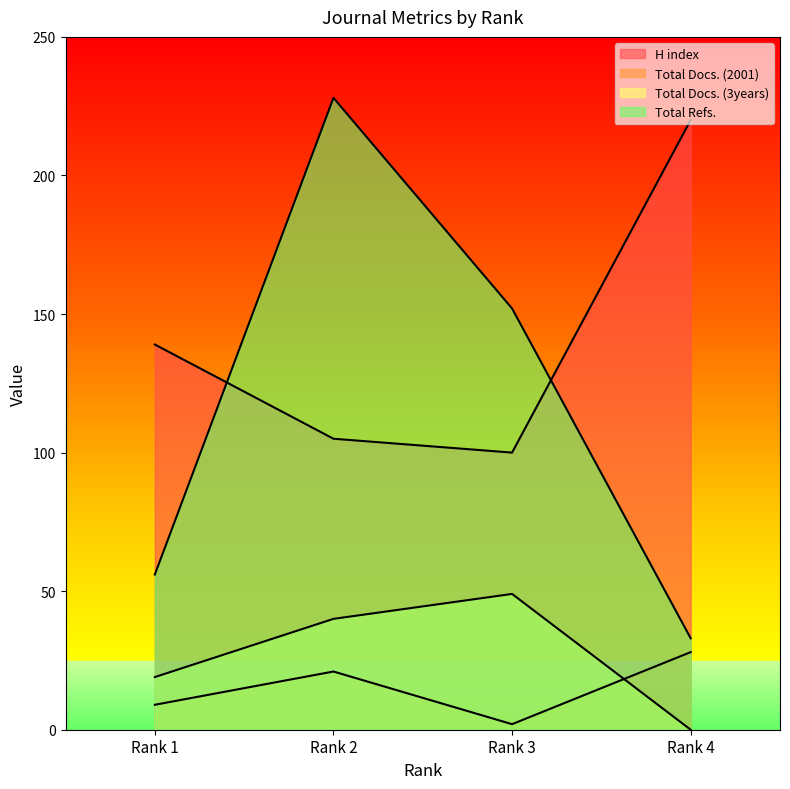

What is the difference between the Total Docs. (3years) values at Rank 2 and Rank 1?

21